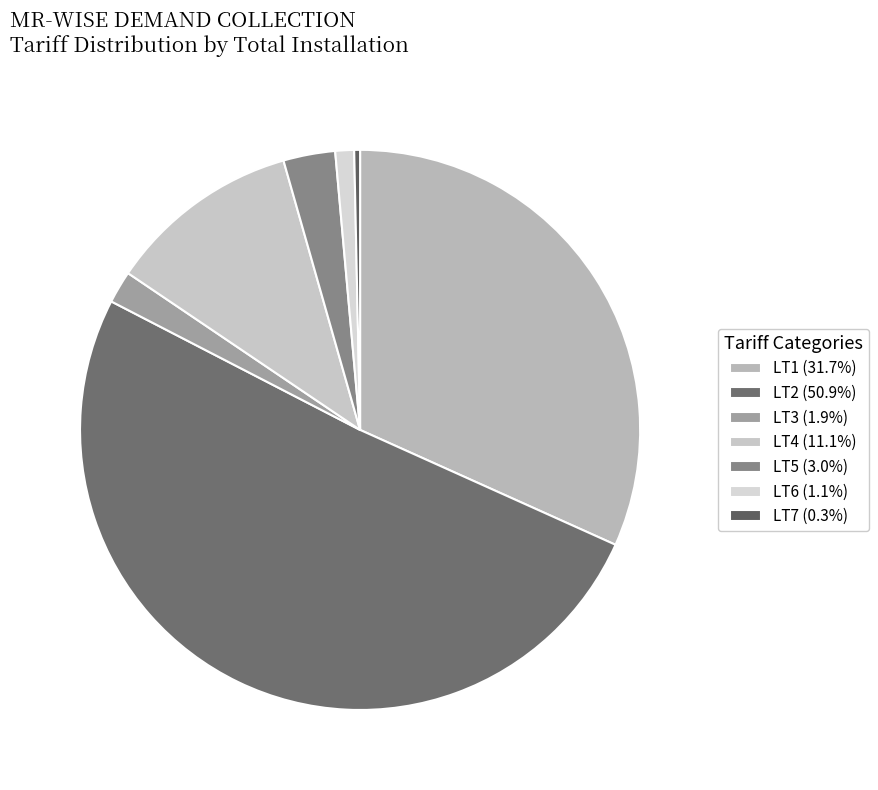

Does any single category account for the majority?

Yes